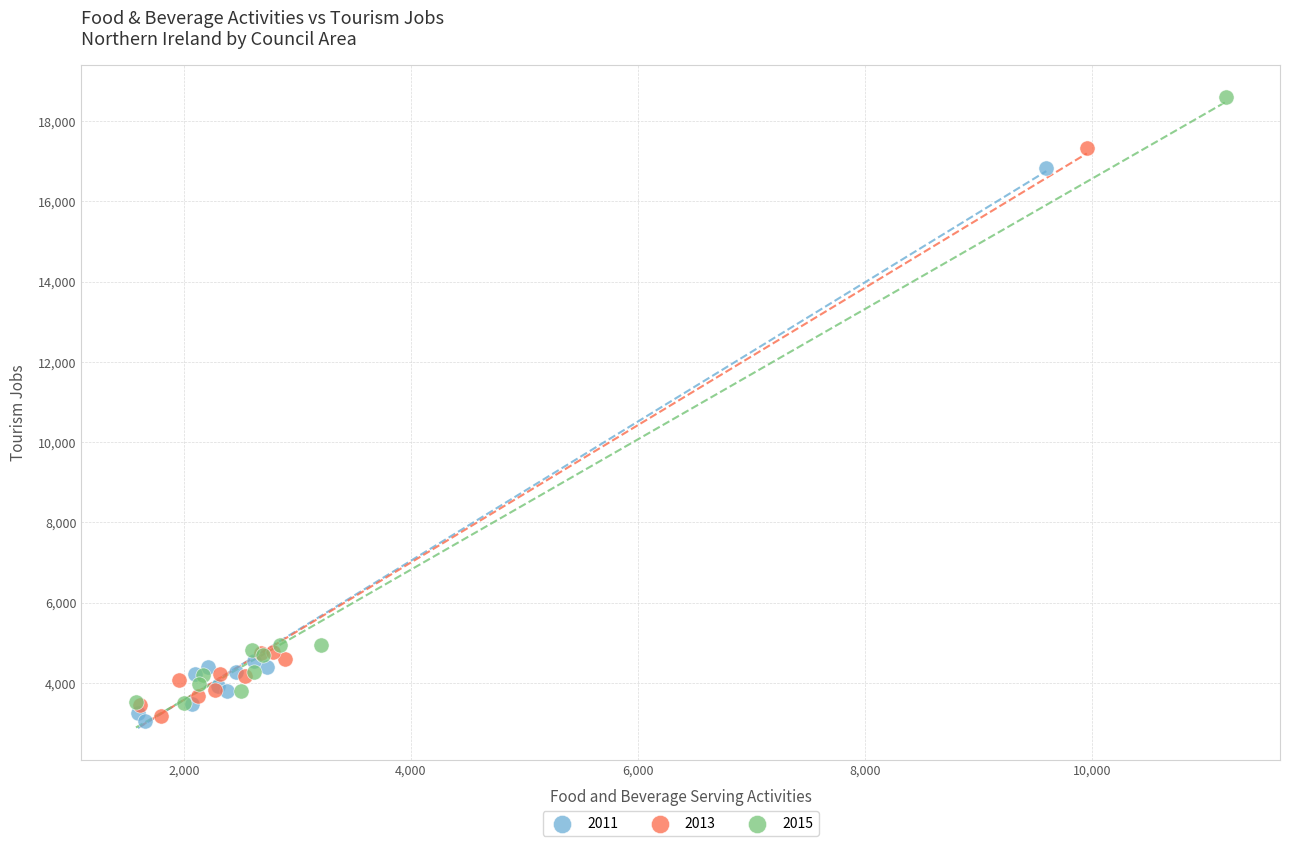

Which series reaches the maximum Y coordinate?

2015